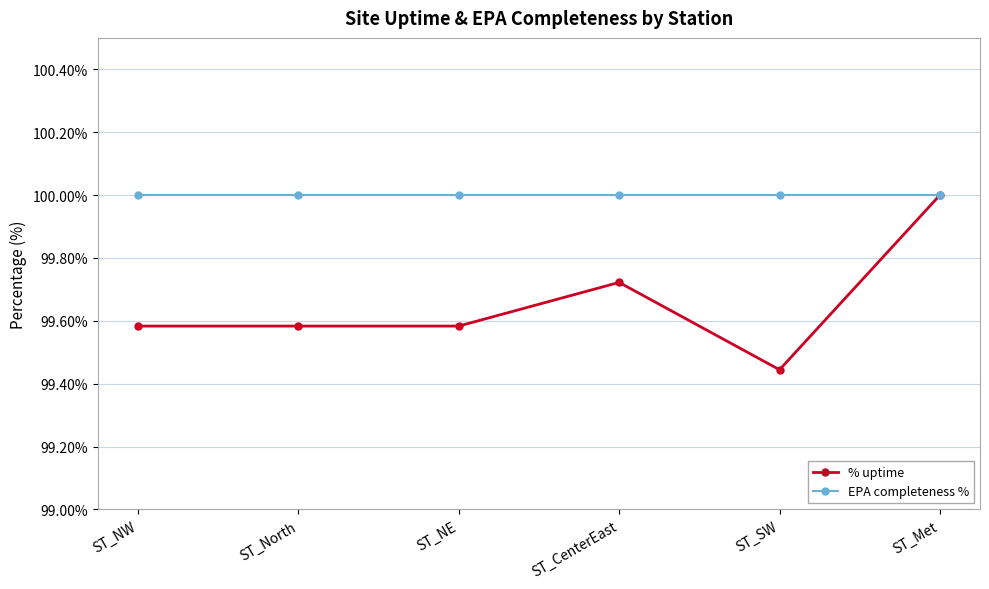

What position from the left is ST_CenterEast?

4